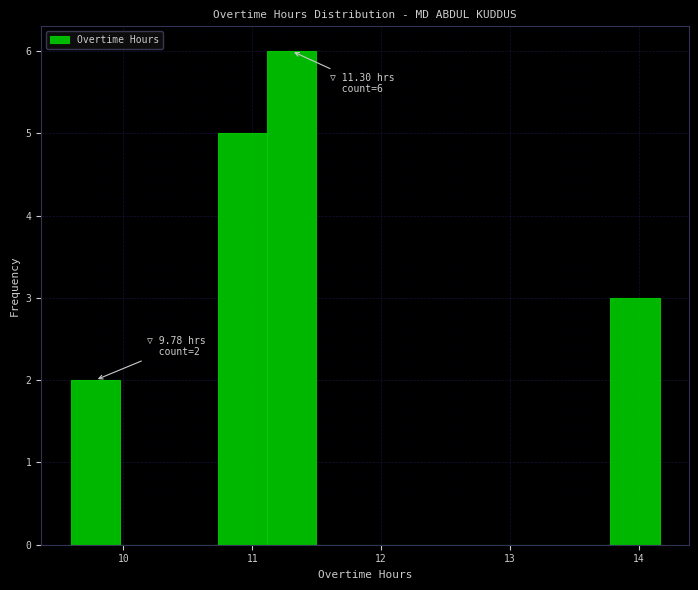

Around what value on the x-axis is the tallest bar? Give the approximate position of its centre, as read against the axis.

11.3